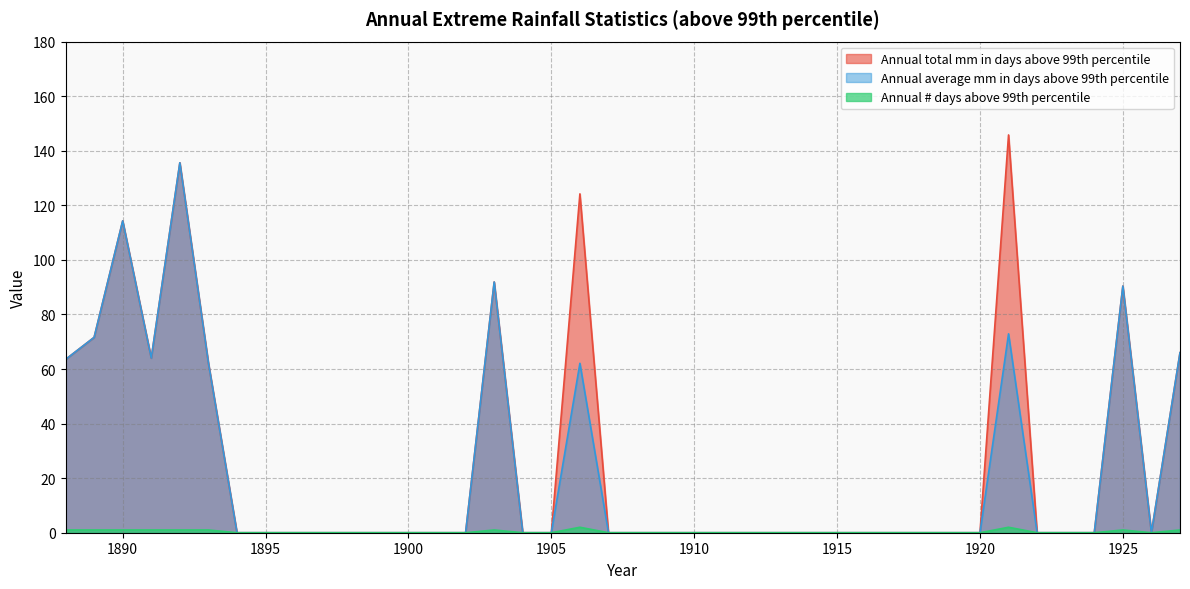

How many lines are shown in the chart?

3